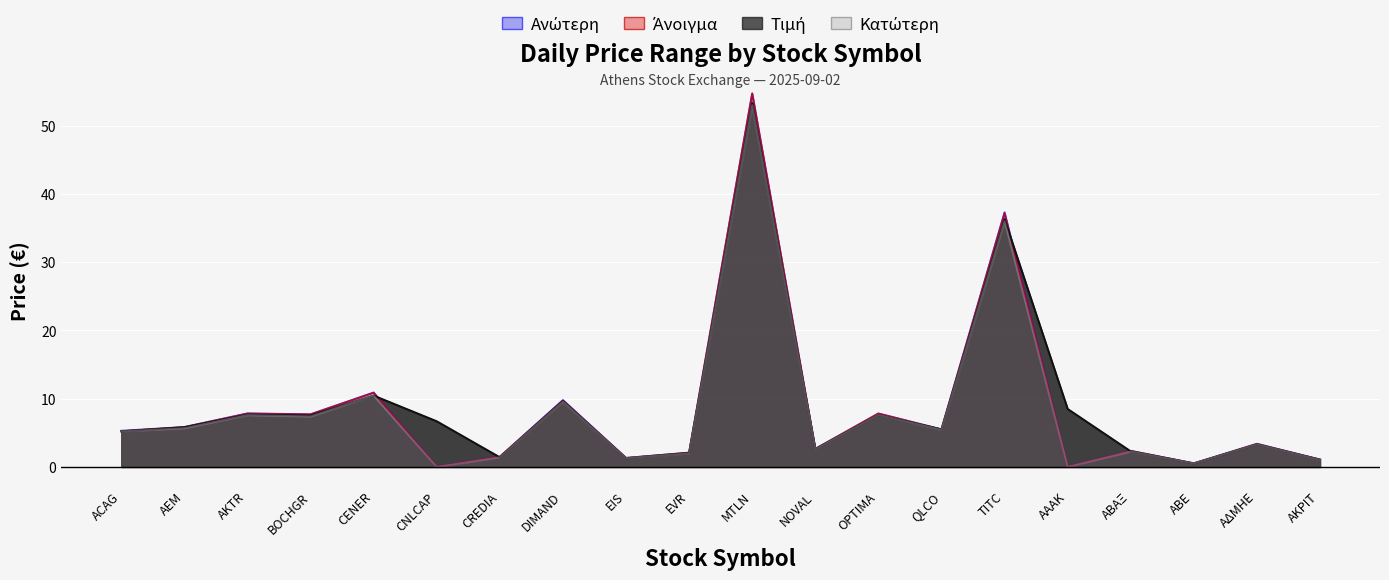

Is the value of Τιμή at NOVAL greater than the value of Άνοιγμα at OPTIMA?

No